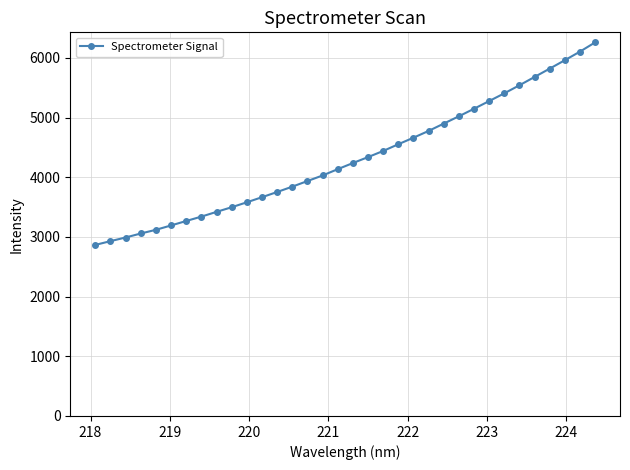

What is the value of the 6th point from the left?

3192.5